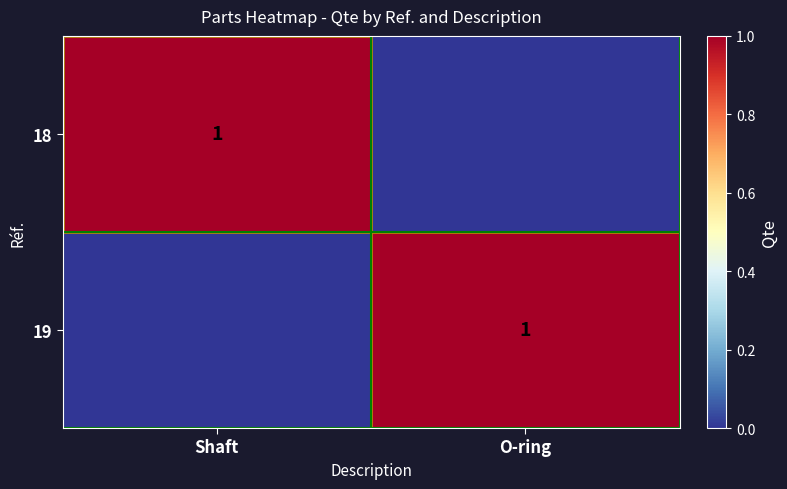

True or false: 19 has a value of 2 at O-ring.

False